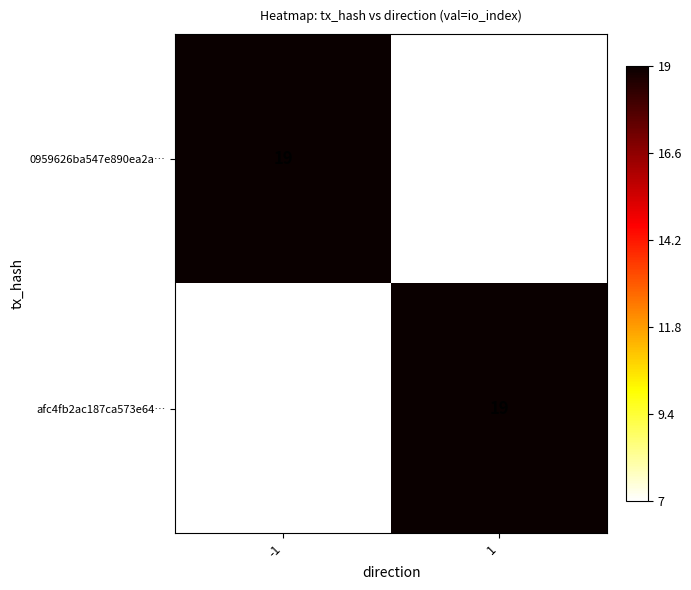

Reading right to left, extract all data points from this chart.

0959626ba547e890ea2a…: 1=7	-1=19
afc4fb2ac187ca573e64…: 1=19	-1=7